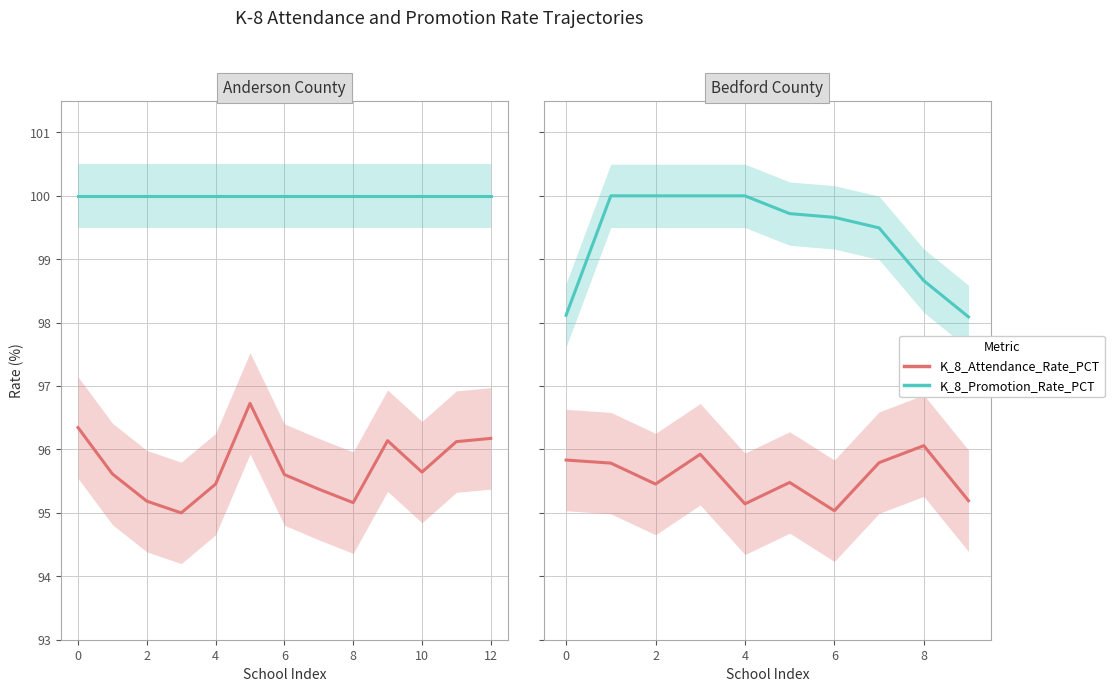

Which series has the largest range (max minus min)?

K_8_Promotion_Rate_PCT